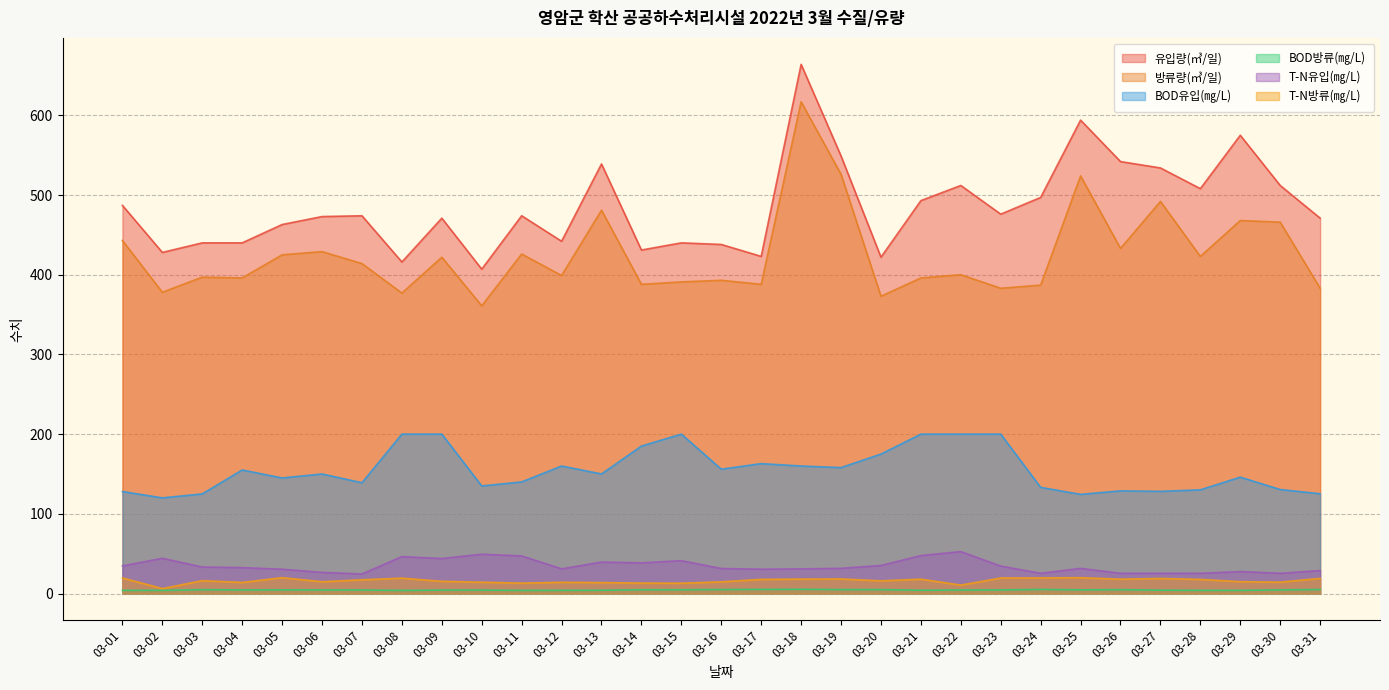

What is the total value across all series at 03-30?

1152.6